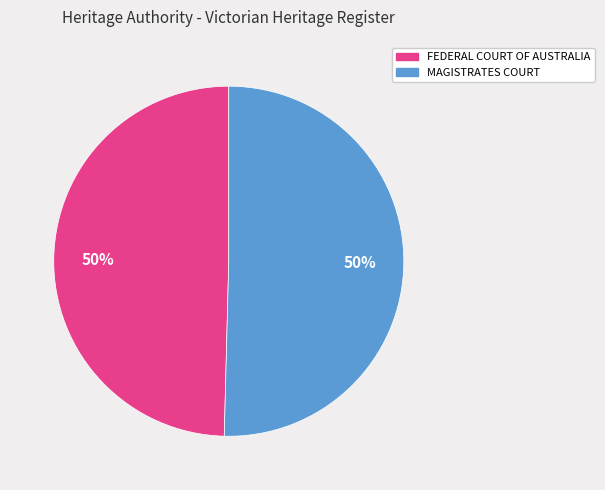

To the nearest percent, what is the combined percentage of MAGISTRATES COURT and FEDERAL COURT OF AUSTRALIA?

100%